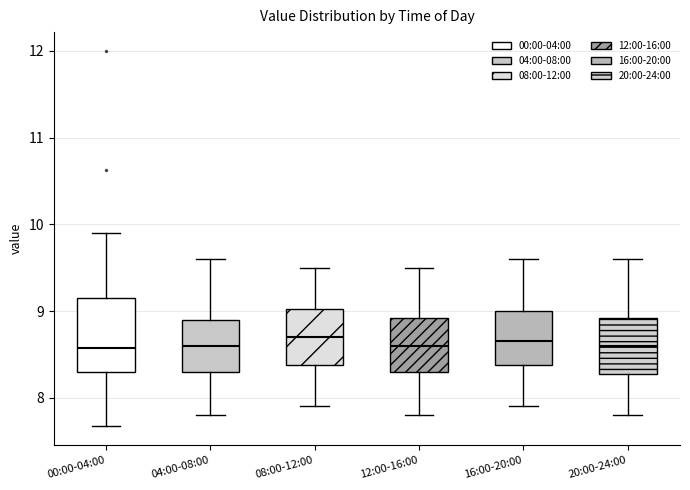

Comparing the boxes themselves (not the whiskers), which one is the tallest?

00:00-04:00